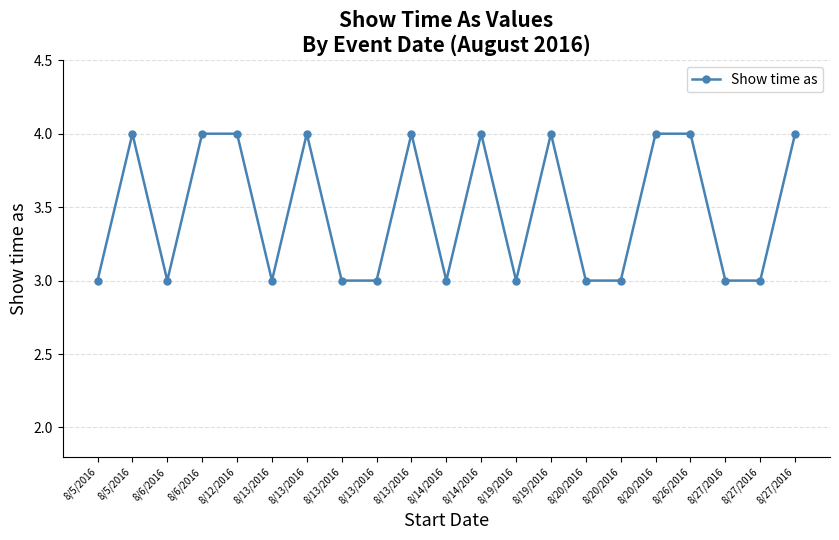

At which label is the value closest to 3?

8/5/2016